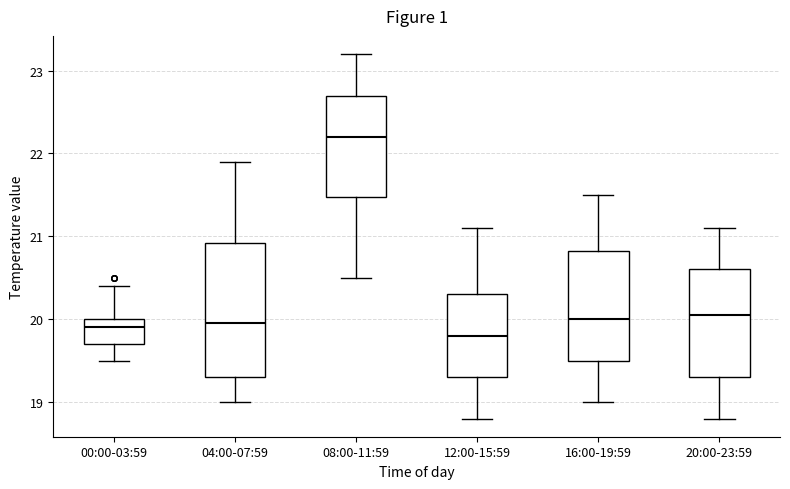

Reading left to right, read every box against the y-axis: the position of its median line, the range the box covers, and the ends of its whiskers. The values are not printed on the chart, so give them approximately, as read against the axis.

00:00-03:59: median 19.9, box 19.7 to 20.0, whiskers 19.5 to 20.4
04:00-07:59: median 20.0, box 19.3 to 20.9, whiskers 19.0 to 21.9
08:00-11:59: median 22.2, box 21.5 to 22.7, whiskers 20.5 to 23.2
12:00-15:59: median 19.8, box 19.3 to 20.3, whiskers 18.8 to 21.1
16:00-19:59: median 20.0, box 19.5 to 20.8, whiskers 19.0 to 21.5
20:00-23:59: median 20.1, box 19.3 to 20.6, whiskers 18.8 to 21.1